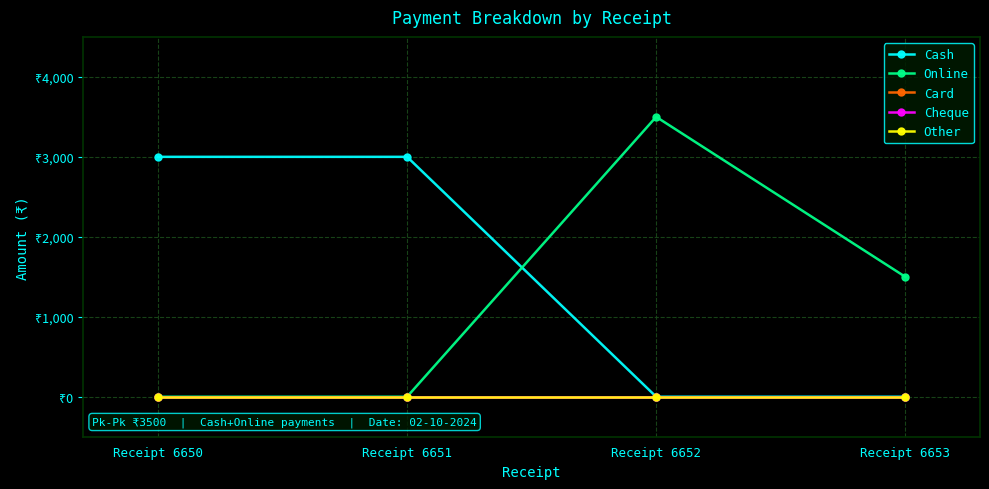

Is this an area chart (filled region under the line)?

No